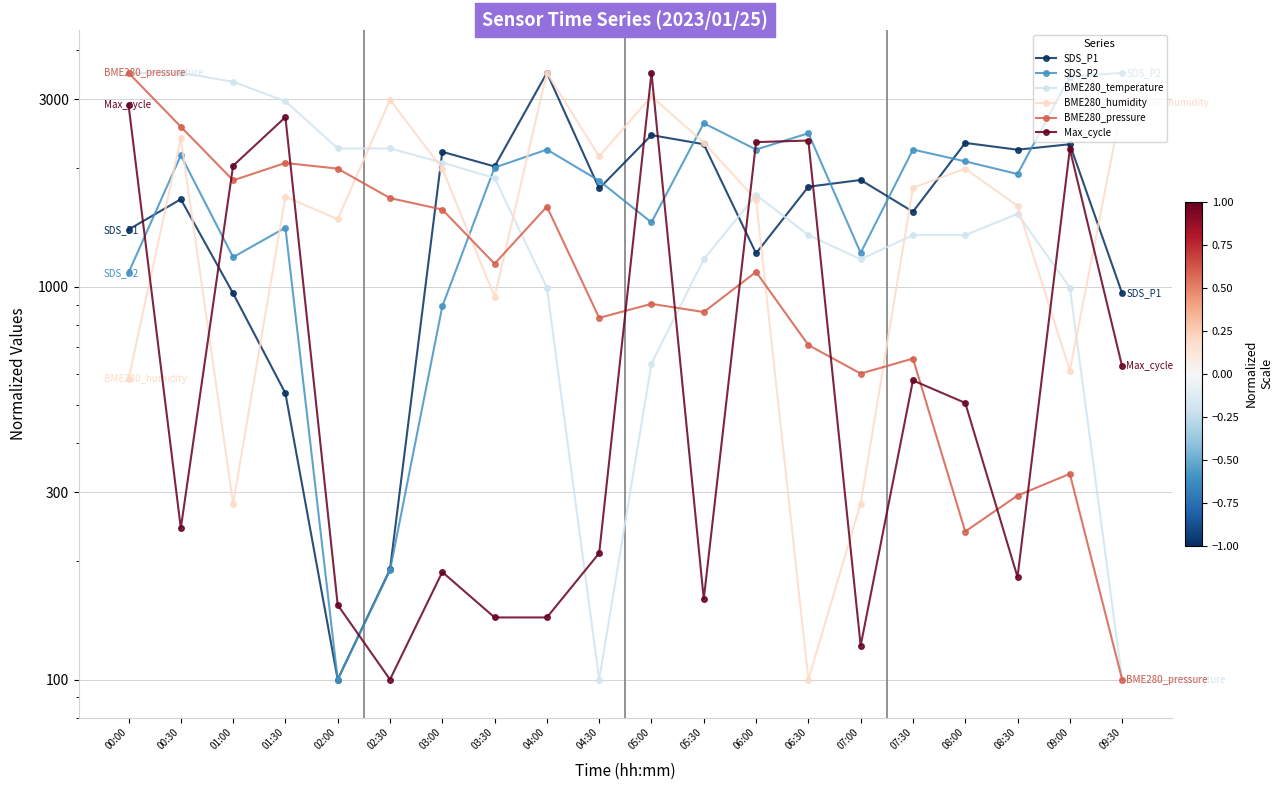

What is the total value across all series at 02:30?

7396.0